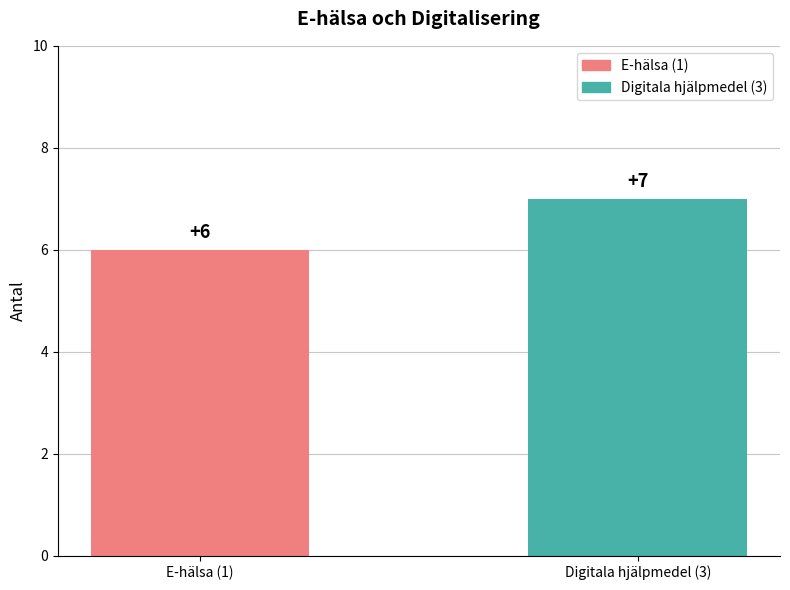

What position from the right is Digitala hjälpmedel (3)?

1